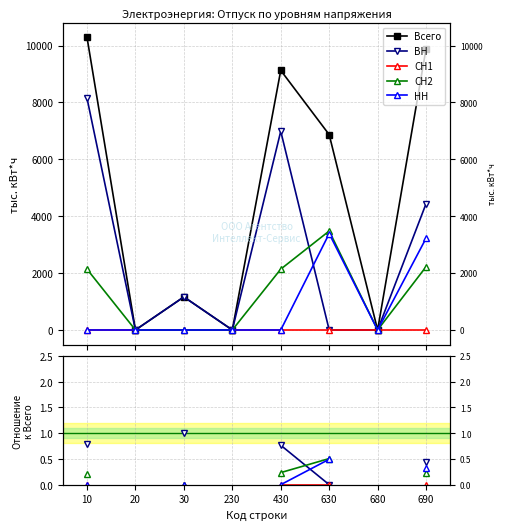

What are all the series names shown in the legend?

Всего, ВН, СН1, СН2, НН